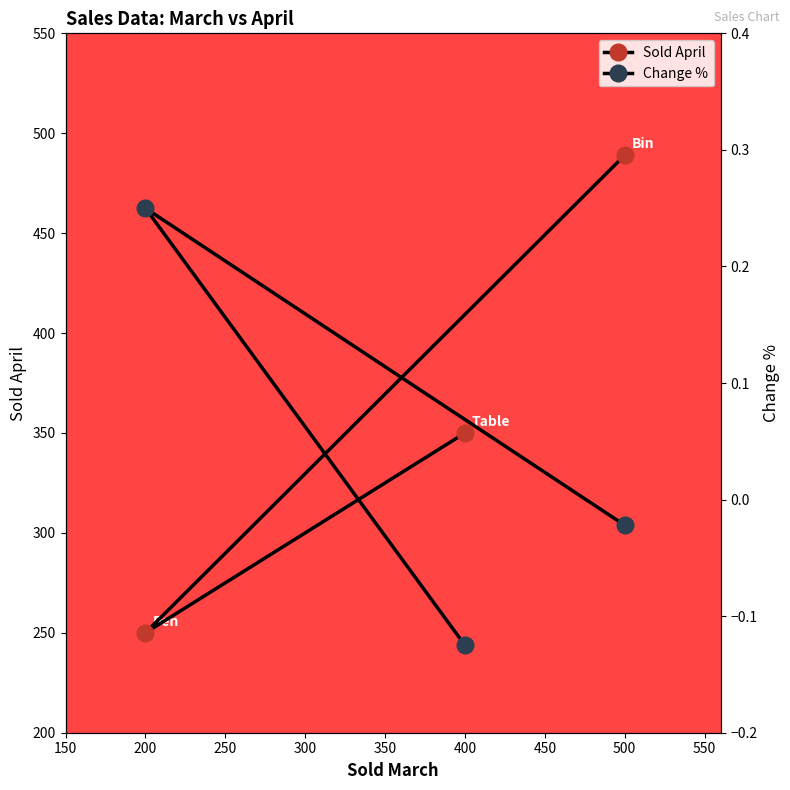

How many values in the Change % series exceed 0?

1